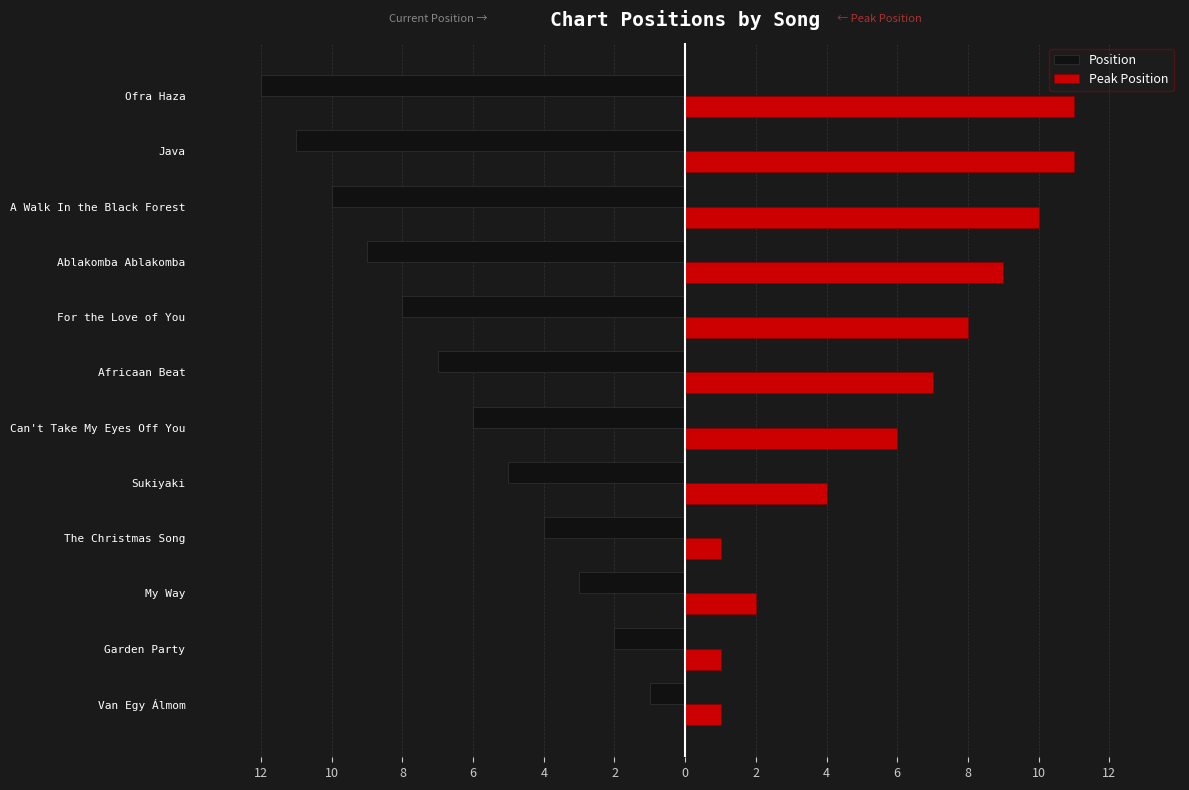

What are all the series names shown in the legend?

Position, Peak Position